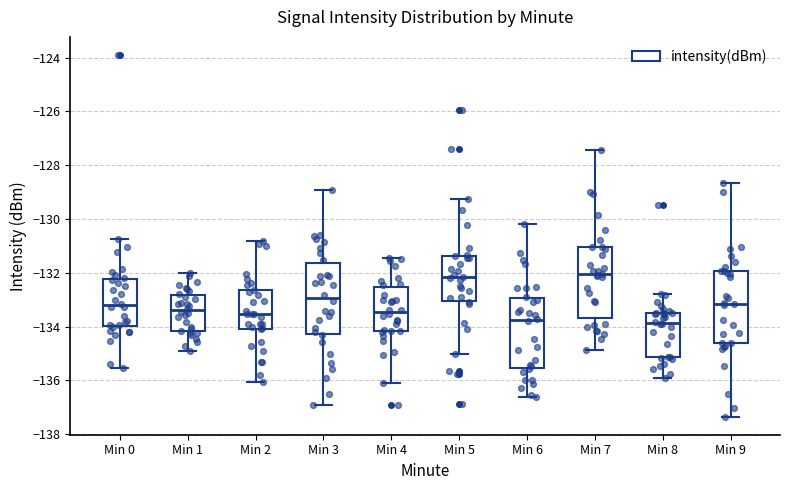

Reading left to right, transcribe this box plot: for each box, give where its median line is, the range the box spans, and where its two whiskers end, as read against the y-axis. The values are not printed on the chart, so give them approximately, as read against the axis.

Min 0: median -133.2, box -134.0 to -132.2, whiskers -135.6 to -130.8
Min 1: median -133.4, box -134.2 to -132.8, whiskers -135.0 to -132.0
Min 2: median -133.6, box -134.0 to -132.6, whiskers -136.0 to -130.8
Min 3: median -133.0, box -134.2 to -131.6, whiskers -137.0 to -129.0
Min 4: median -133.4, box -134.2 to -132.6, whiskers -136.0 to -131.4
Min 5: median -132.2, box -133.0 to -131.4, whiskers -135.0 to -129.2
Min 6: median -133.8, box -135.6 to -133.0, whiskers -136.6 to -130.2
Min 7: median -132.0, box -133.6 to -131.0, whiskers -134.8 to -127.4
Min 8: median -133.8, box -135.2 to -133.4, whiskers -136.0 to -132.8
Min 9: median -133.2, box -134.6 to -132.0, whiskers -137.4 to -128.6